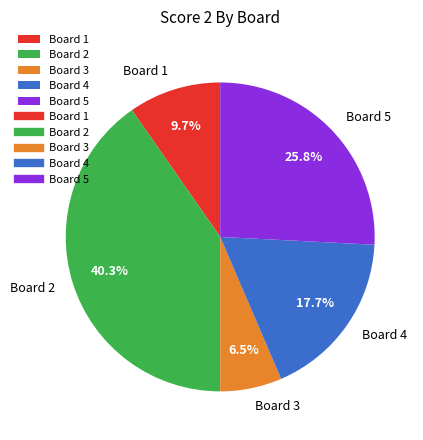

Approximately how many times larger is the value at Board 5 compared to Board 1?

2.7